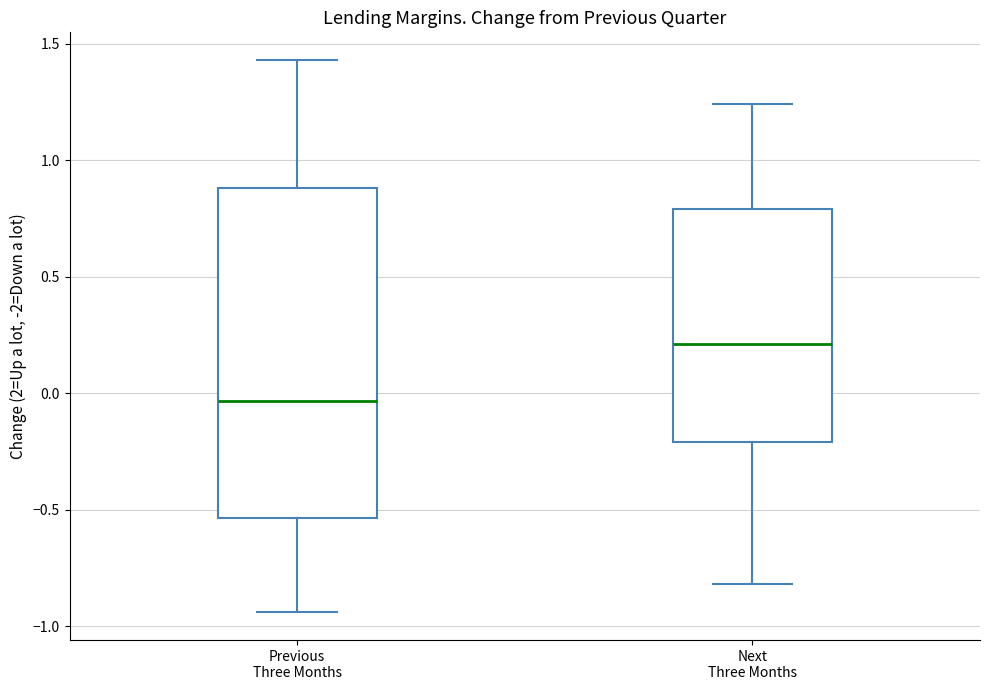

Where is the lower edge of the box for Previous Three Months on the y-axis? The values are not printed on the chart, so give them approximately, as read against the axis.

-0.55